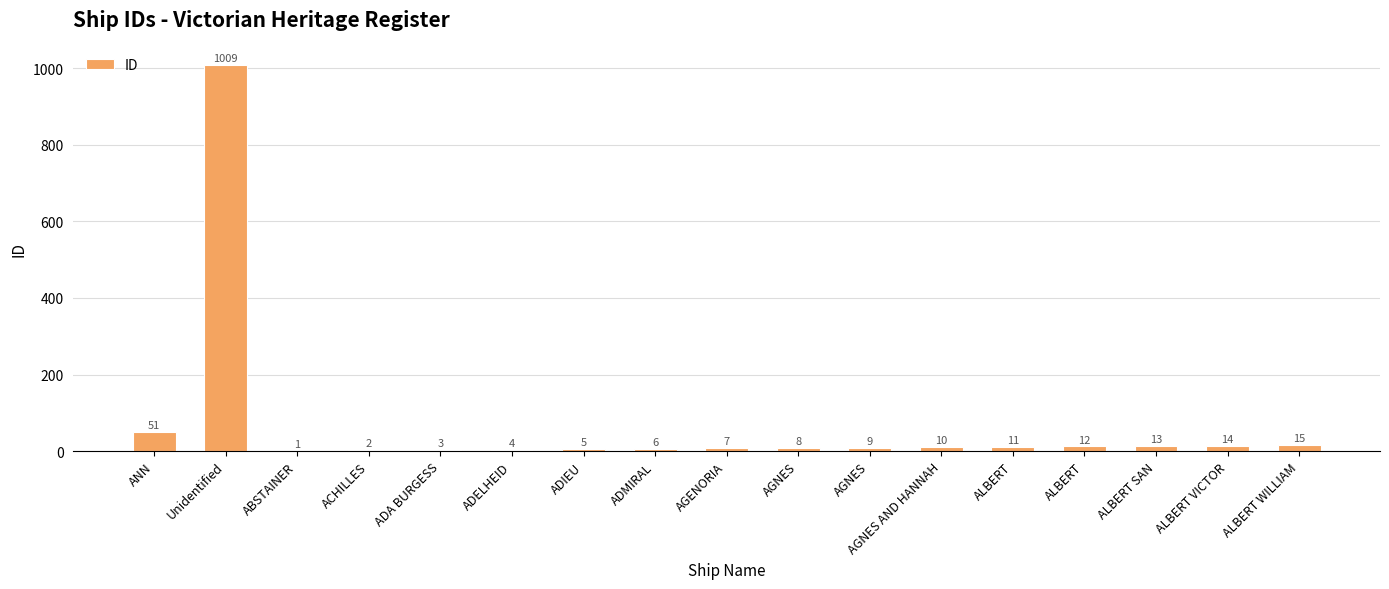

Count the number of data series in this chart.

1